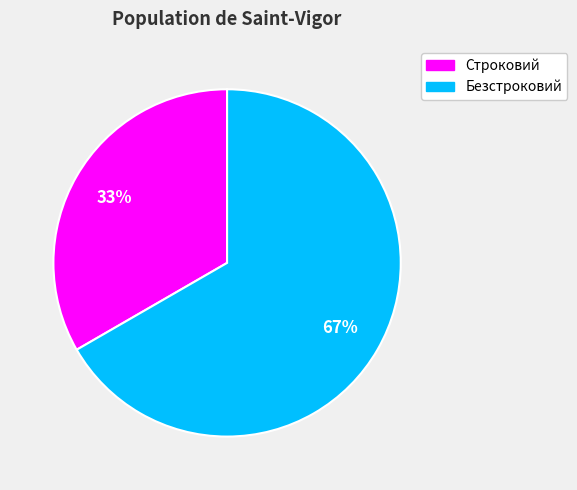

How many slices are in this pie chart?

2